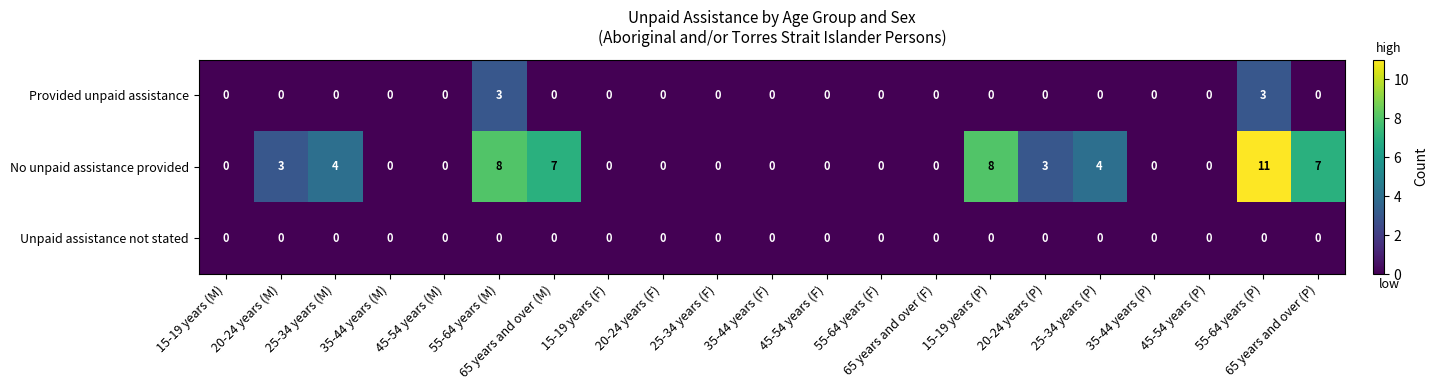

At which category is the sum across all series the highest?

55-64 years (P)